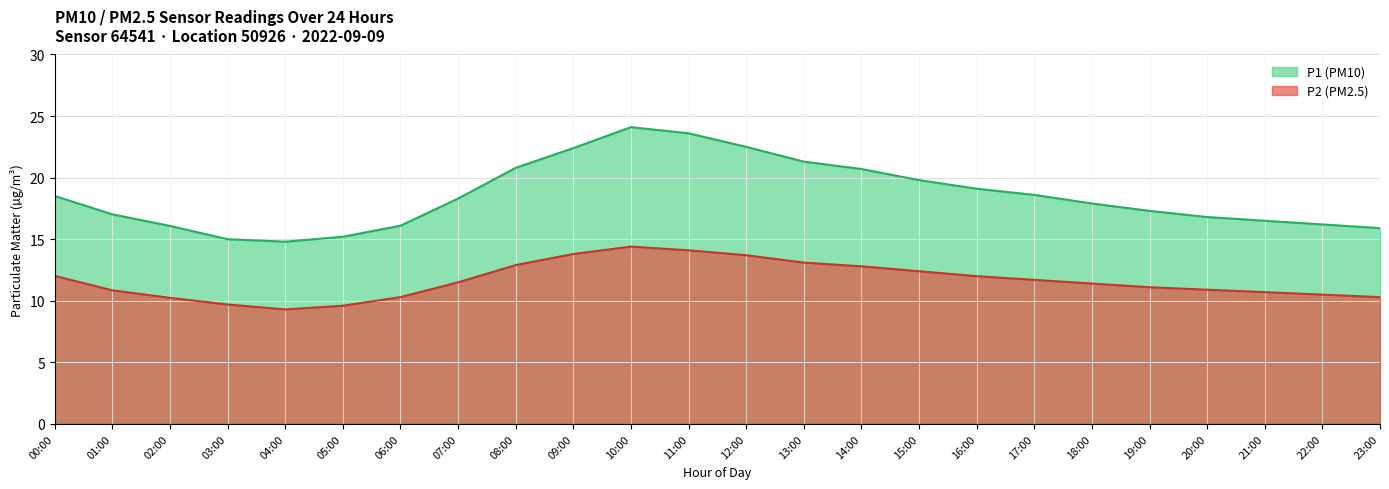

Reading left to right, extract all data points from this chart.

P1: 18.5	17.0	16.1	15.0	14.8	15.2	16.1	18.3	20.8	22.4	24.1	23.6	22.5	21.3	20.7	19.8	19.1	18.6	17.9	17.3	16.8	16.5	16.2	15.9
P2: 12.0	10.8	10.2	9.7	9.3	9.6	10.3	11.5	12.9	13.8	14.4	14.1	13.7	13.1	12.8	12.4	12.0	11.7	11.4	11.1	10.9	10.7	10.5	10.3